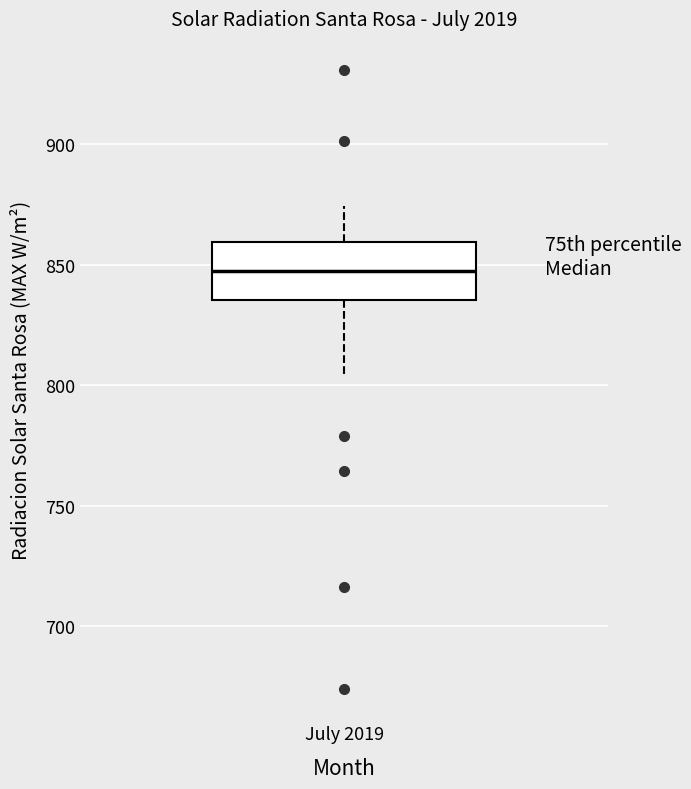

Where does the upper whisker of the box for July 2019 end on the y-axis? The values are not printed on the chart, so give them approximately, as read against the axis.

875